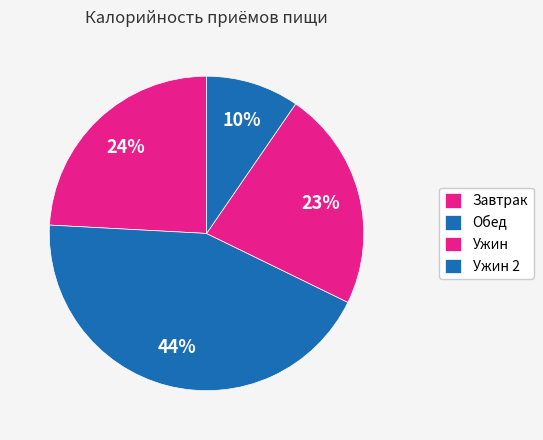

To the nearest percent, what percentage of the pie is Завтрак?

24%